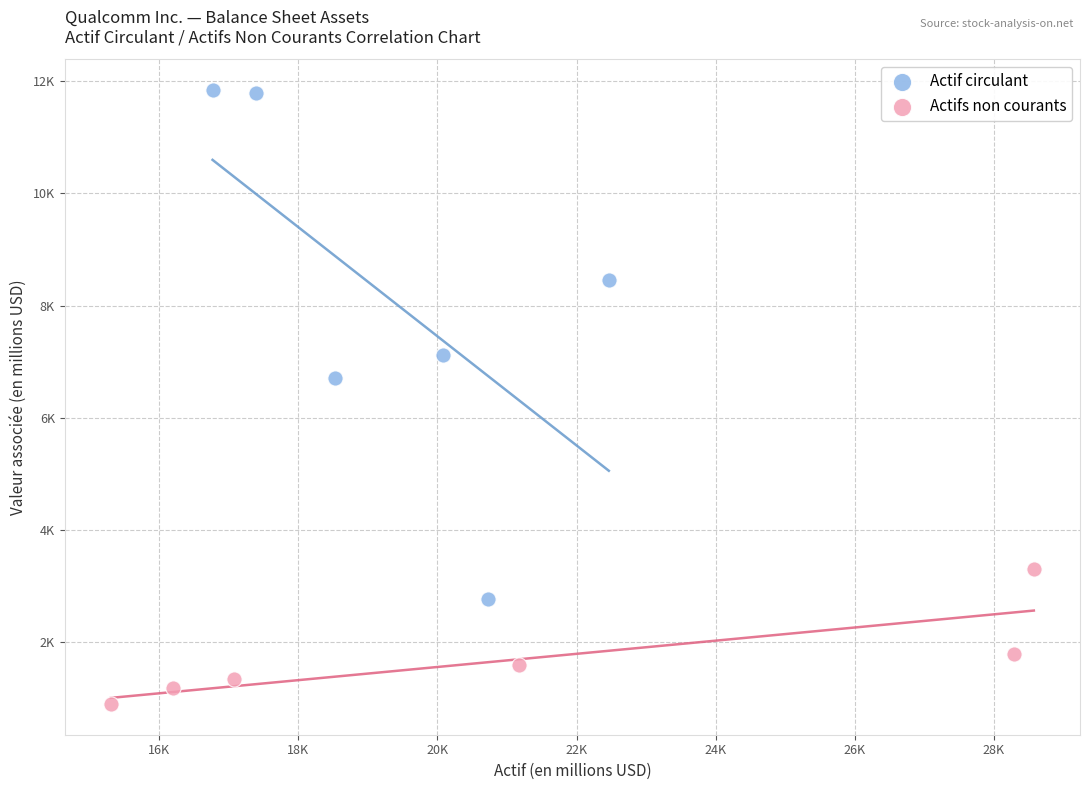

Which series reaches the minimum Y coordinate?

Actifs non courants